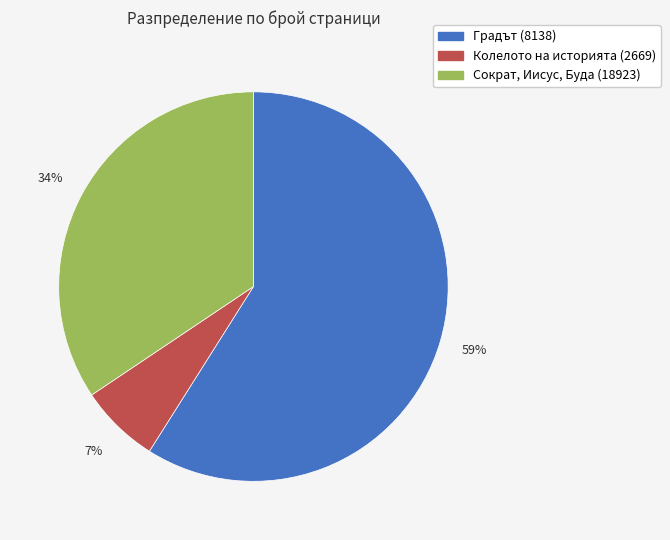

To the nearest percent, what is the difference between the Колелото на историята (2669) and Градът (8138) slice percentages?

52%